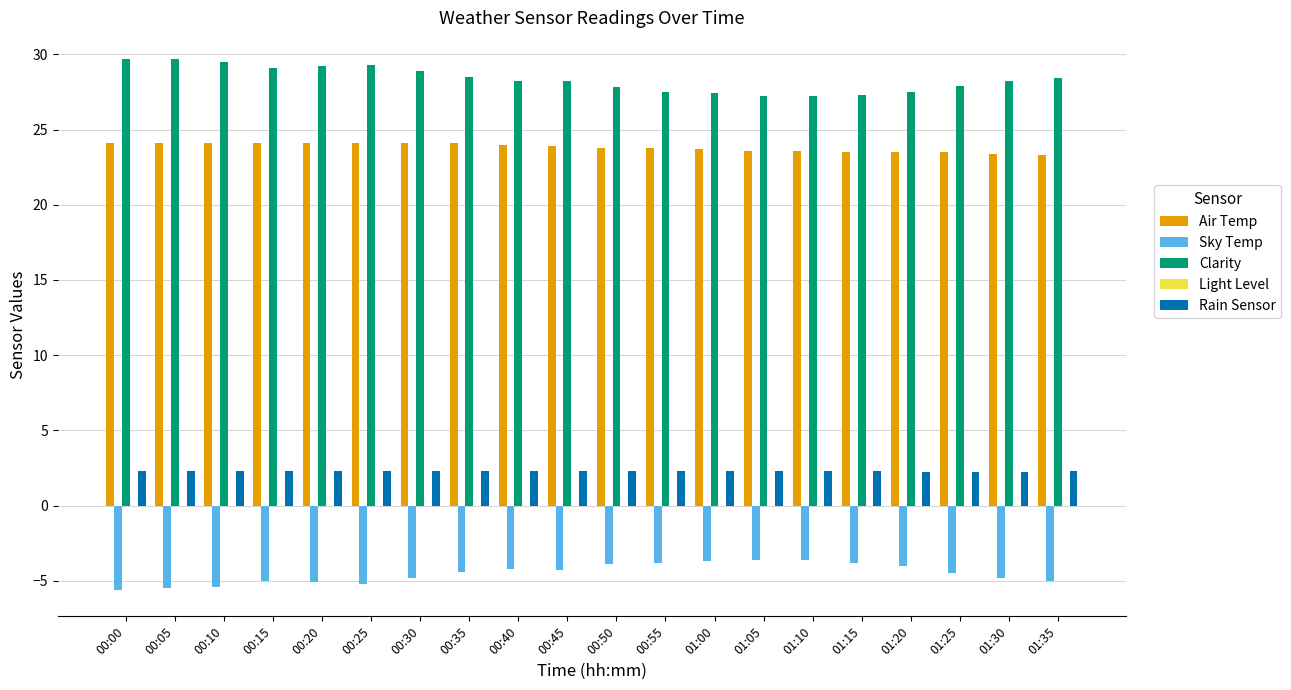

How many groups of bars are there?

20